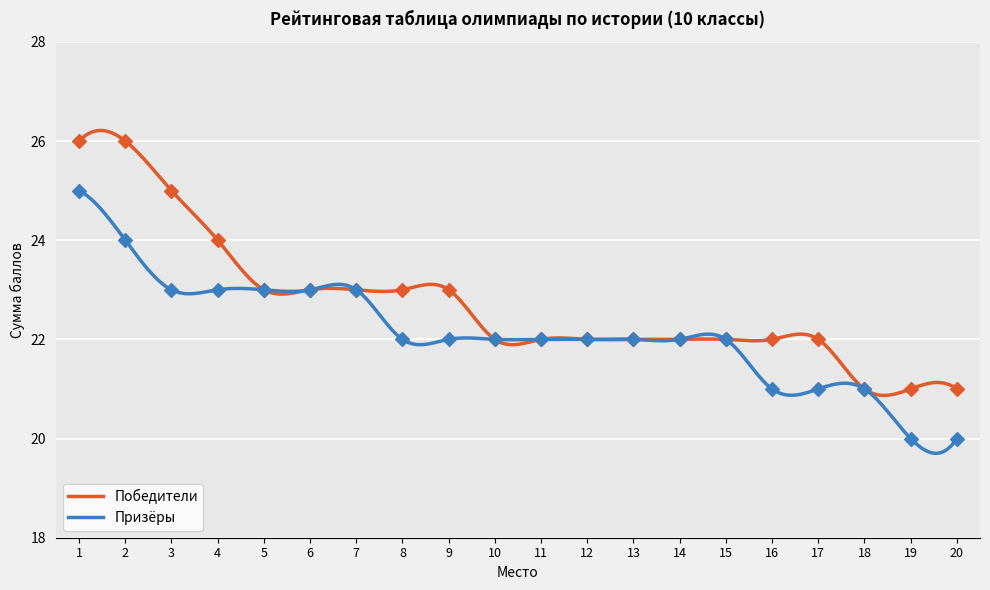

Which has a higher value, 20 or 9?

9